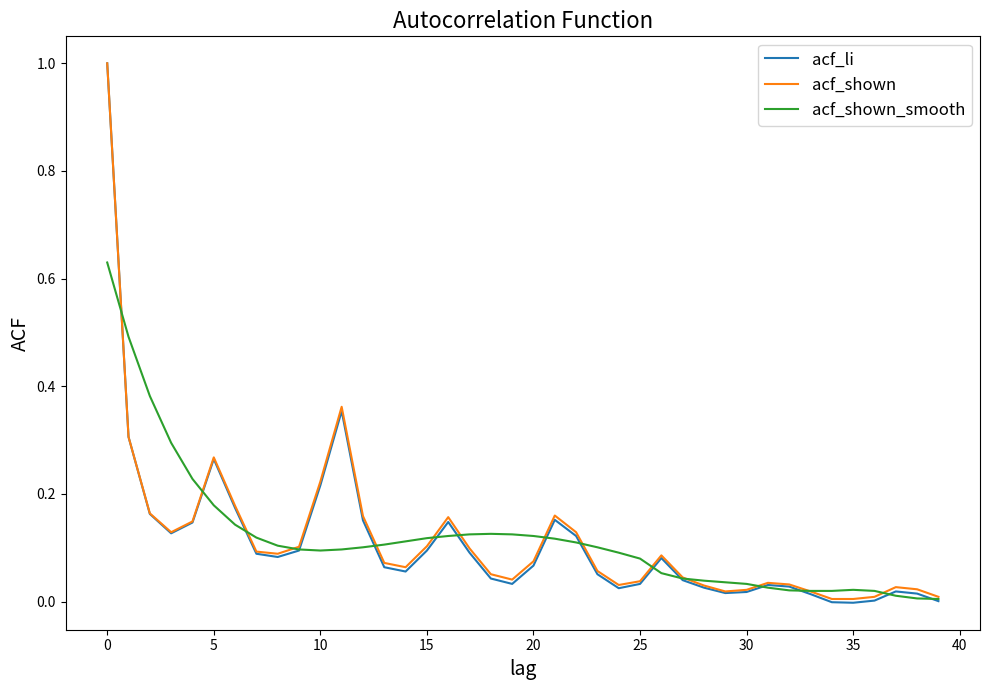

Which series has the largest range (max minus min)?

acf_li